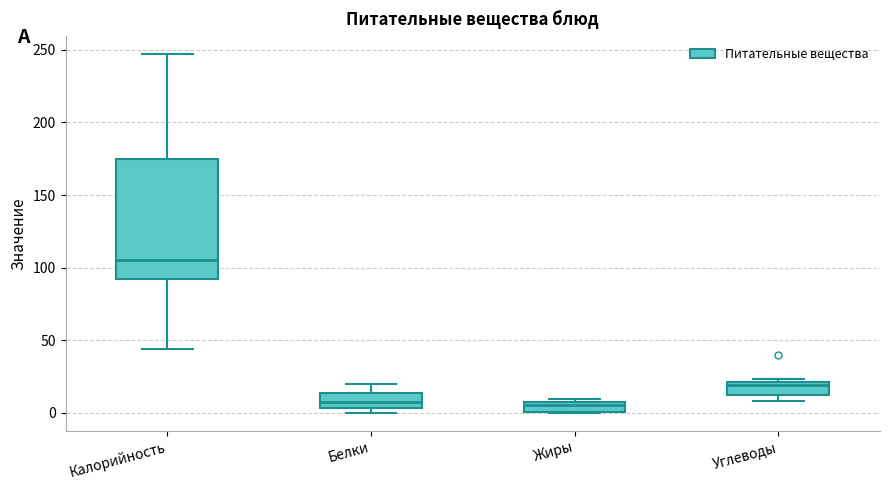

Which box has the highest median line?

Калорийность